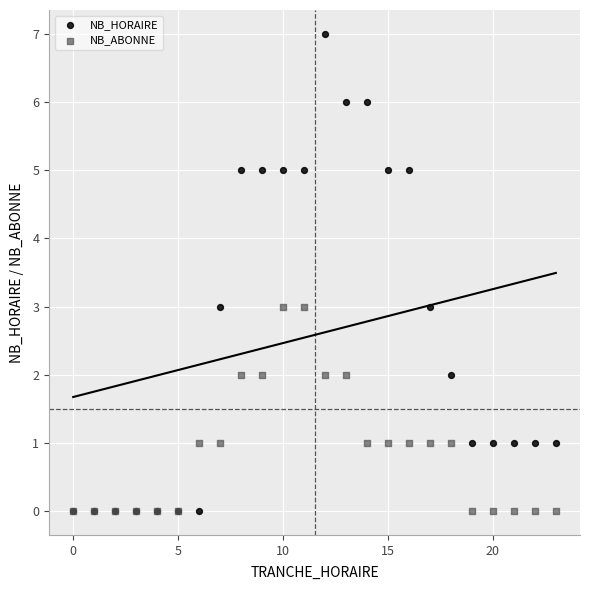

What are all the series names shown in the legend?

NB_HORAIRE, NB_ABONNE